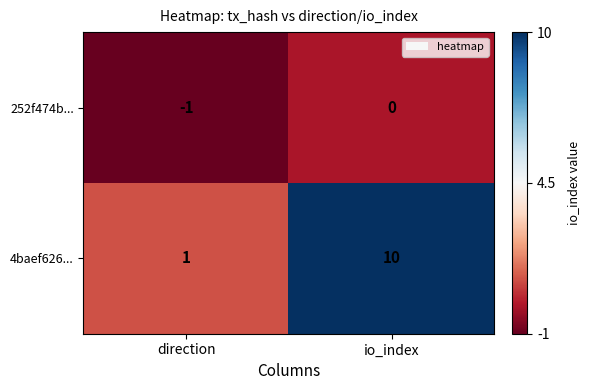

What is the difference between the maximum and minimum values in the 4baef626... series?

9